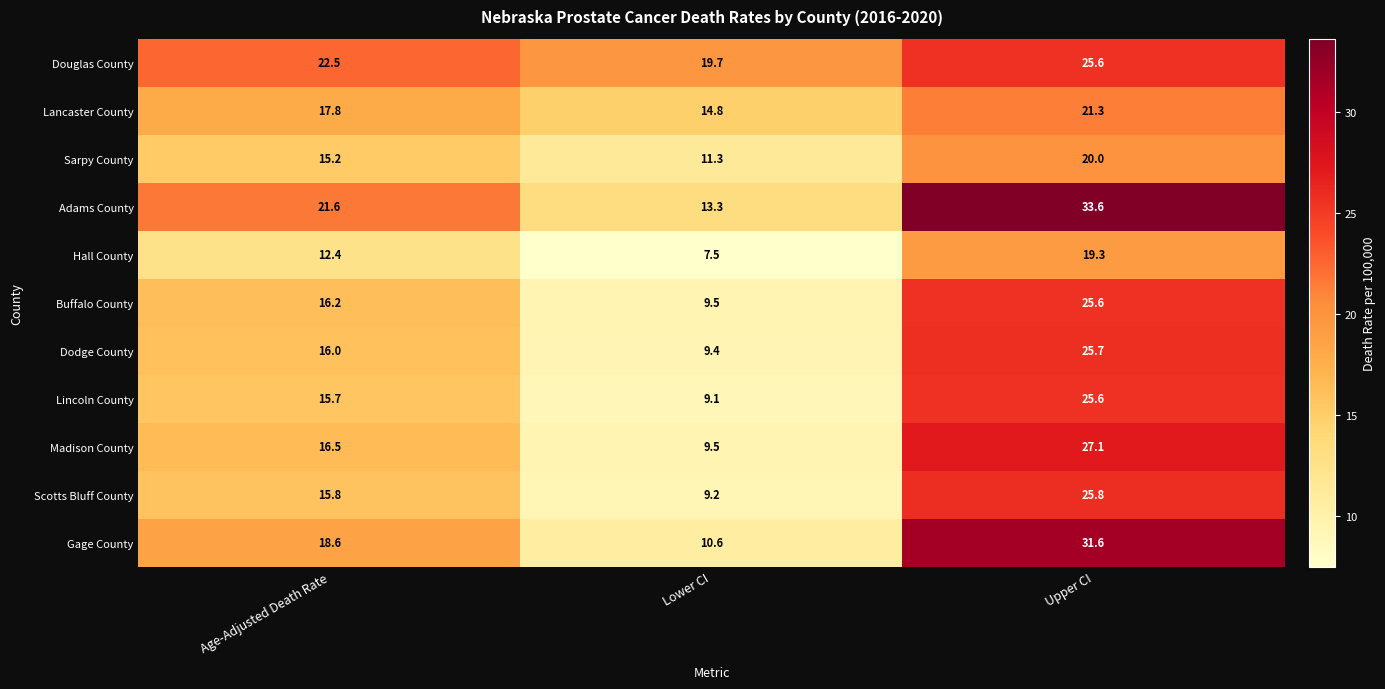

What is the difference between the Adams County values at Age-Adjusted Death Rate and Lower CI?

8.3